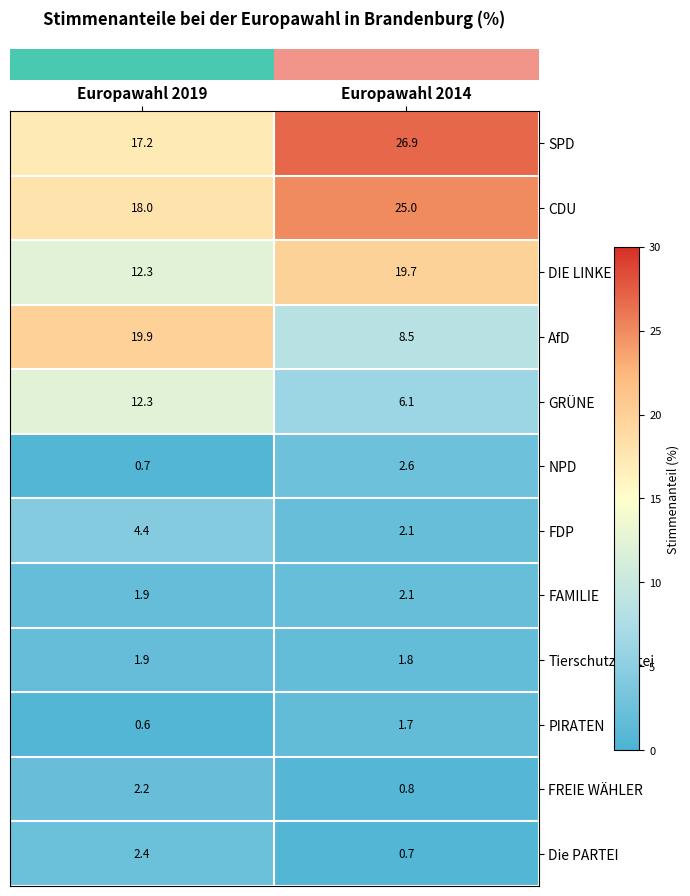

Which series has the widest spread of values?

AfD